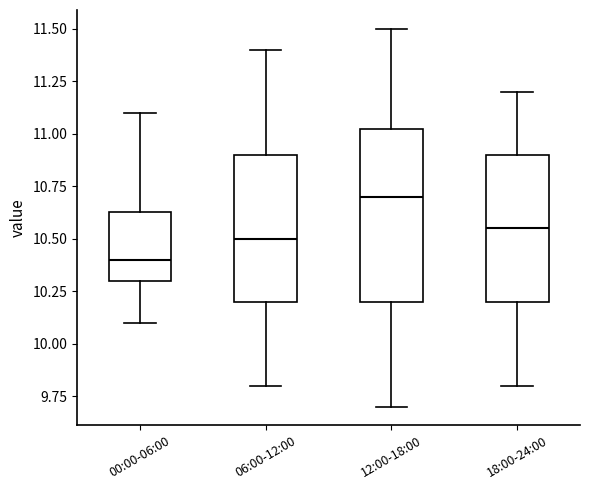

Reading left to right, transcribe this box plot: for each box, give where its median line is, the range the box spans, and where its two whiskers end, as read against the y-axis. The values are not printed on the chart, so give them approximately, as read against the axis.

00:00-06:00: median 10.40, box 10.30 to 10.65, whiskers 10.10 to 11.10
06:00-12:00: median 10.50, box 10.20 to 10.90, whiskers 9.80 to 11.40
12:00-18:00: median 10.70, box 10.20 to 11.05, whiskers 9.70 to 11.50
18:00-24:00: median 10.55, box 10.20 to 10.90, whiskers 9.80 to 11.20